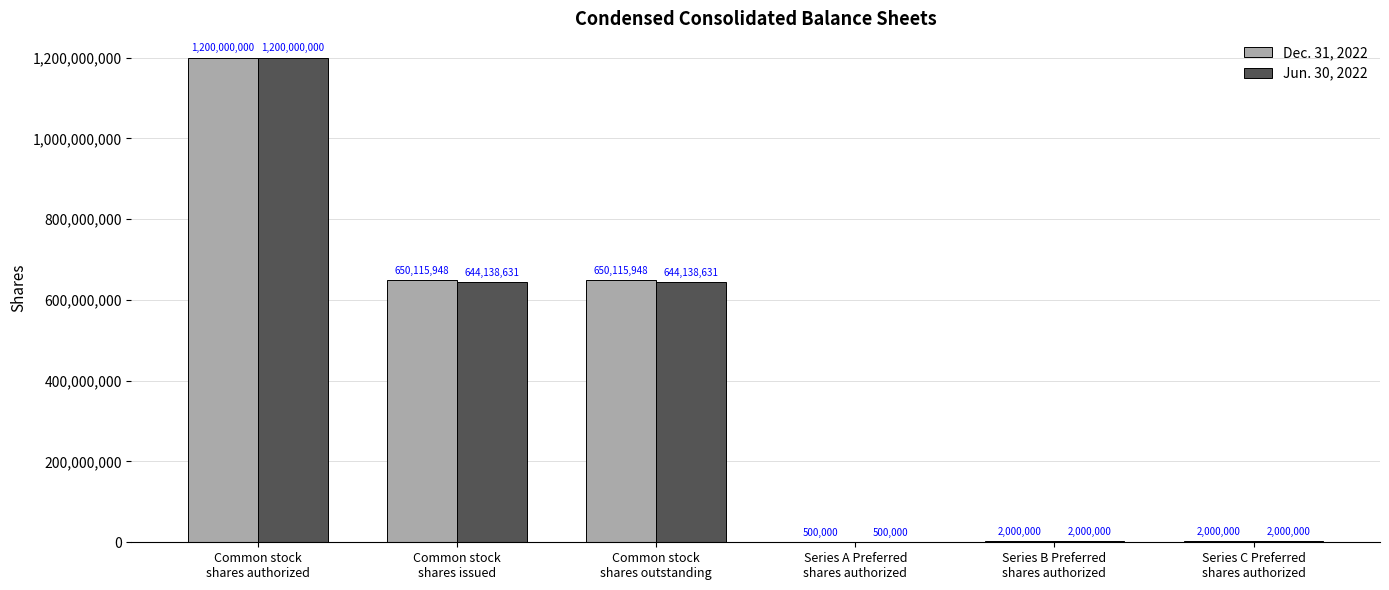

Which series has the largest total across all categories?

Dec. 31, 2022